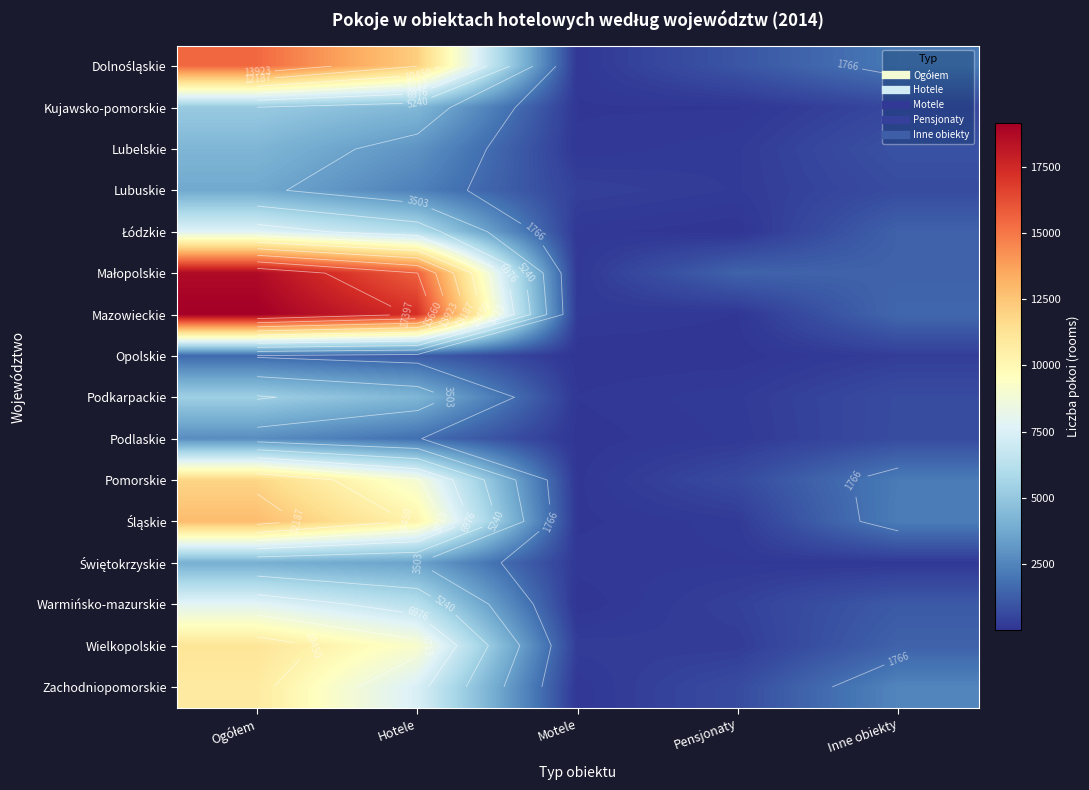

What is the maximum value for Lubelskie?

4284